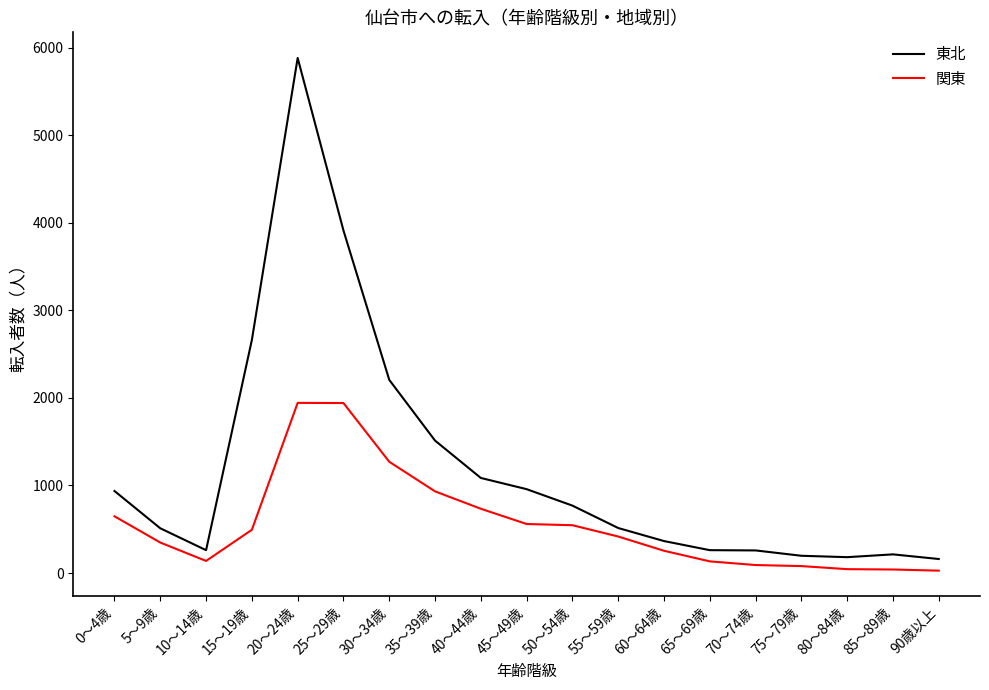

Which category has the highest value in the 東北 series?

20～24歳